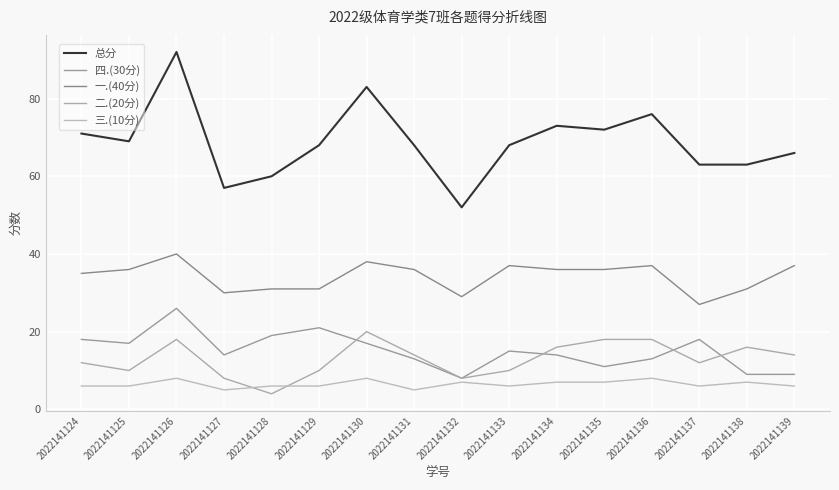

Reading left to right, transcribe all the data shown in this chart.

总分: 2022141124=71	2022141125=69	2022141126=92	2022141127=57	2022141128=60	2022141129=68	2022141130=83	2022141131=68	2022141132=52	2022141133=68	2022141134=73	2022141135=72	2022141136=76	2022141137=63	2022141138=63	2022141139=66
四.(30分): 2022141124=18	2022141125=17	2022141126=26	2022141127=14	2022141128=19	2022141129=21	2022141130=17	2022141131=13	2022141132=8	2022141133=15	2022141134=14	2022141135=11	2022141136=13	2022141137=18	2022141138=9	2022141139=9
一.(40分): 2022141124=35	2022141125=36	2022141126=40	2022141127=30	2022141128=31	2022141129=31	2022141130=38	2022141131=36	2022141132=29	2022141133=37	2022141134=36	2022141135=36	2022141136=37	2022141137=27	2022141138=31	2022141139=37
二.(20分): 2022141124=12	2022141125=10	2022141126=18	2022141127=8	2022141128=4	2022141129=10	2022141130=20	2022141131=14	2022141132=8	2022141133=10	2022141134=16	2022141135=18	2022141136=18	2022141137=12	2022141138=16	2022141139=14
三.(10分): 2022141124=6	2022141125=6	2022141126=8	2022141127=5	2022141128=6	2022141129=6	2022141130=8	2022141131=5	2022141132=7	2022141133=6	2022141134=7	2022141135=7	2022141136=8	2022141137=6	2022141138=7	2022141139=6